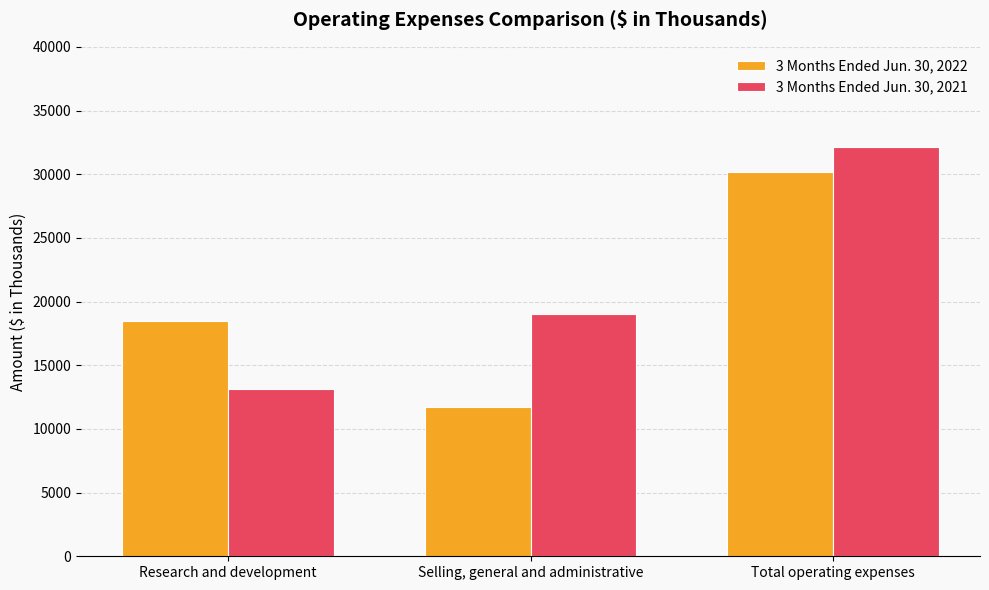

The 3 Months Ended Jun. 30, 2021 series shows 13114 at Research and development. True or false?

True